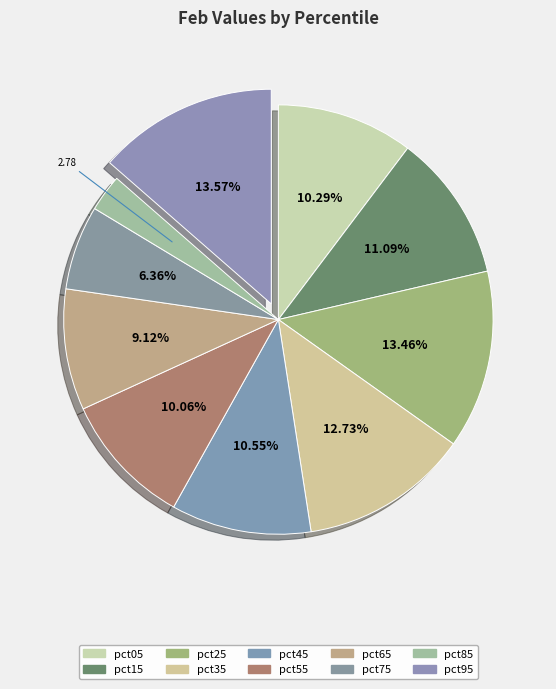

Does any single category account for the majority?

No